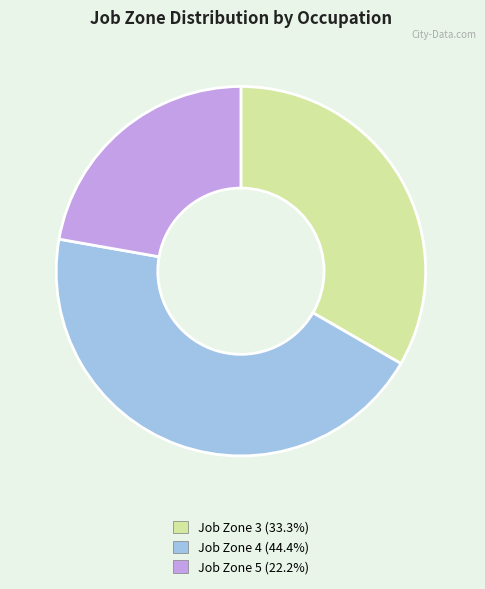

How many slices are in this pie chart?

3